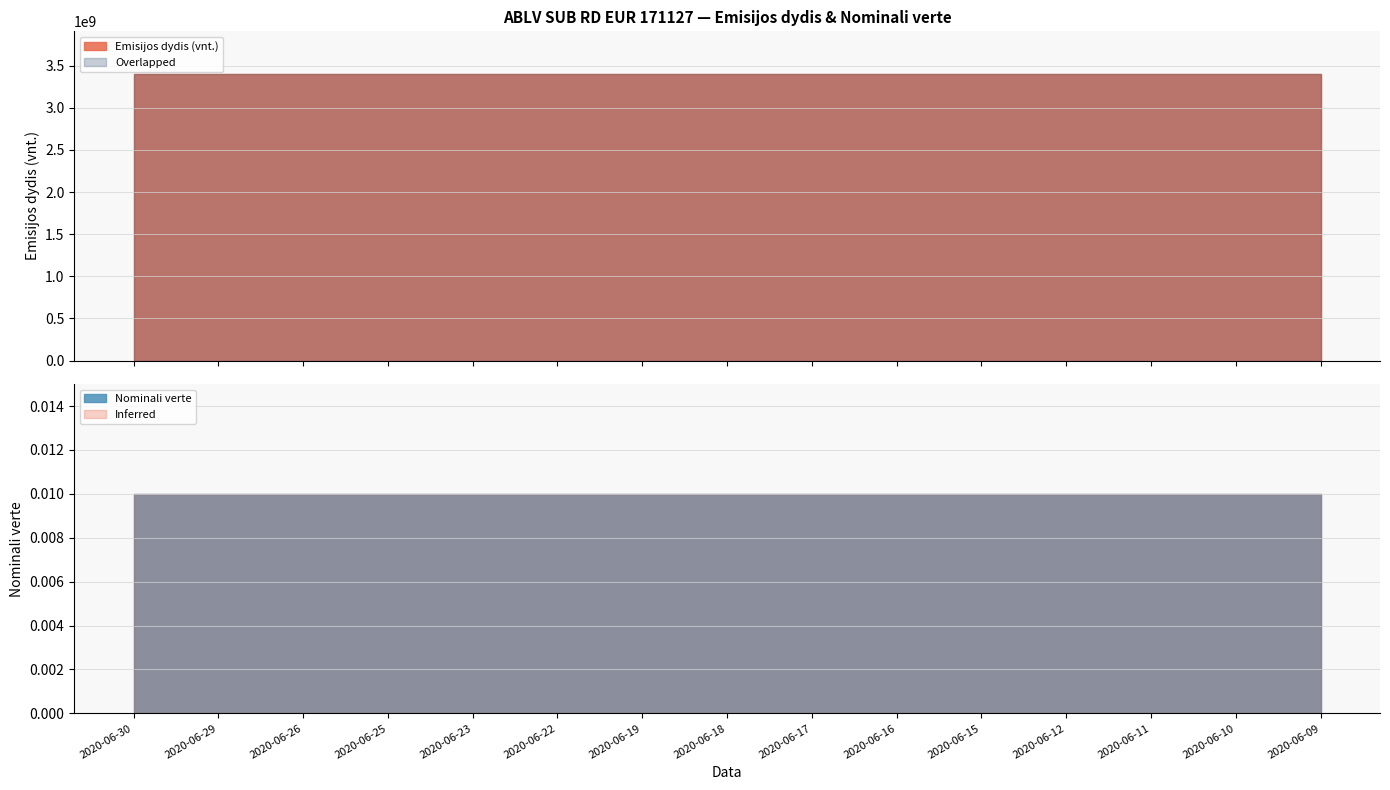

What are all the series names shown in the legend?

Emisijos dydis (vnt.), Nominali verte